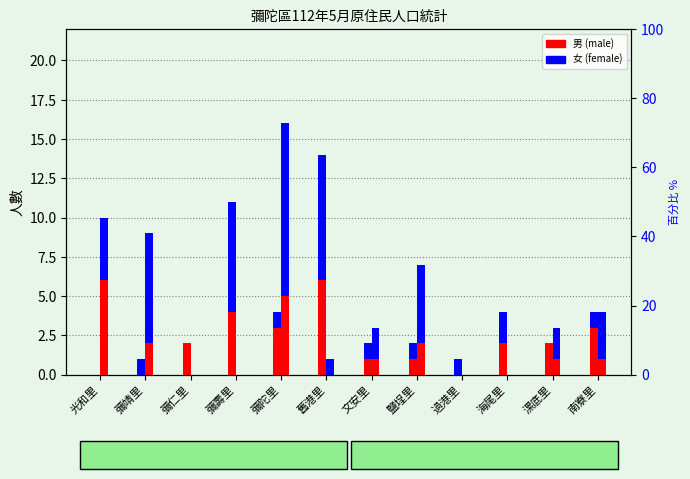

What is the label of the 12th bar from the right?

光和里